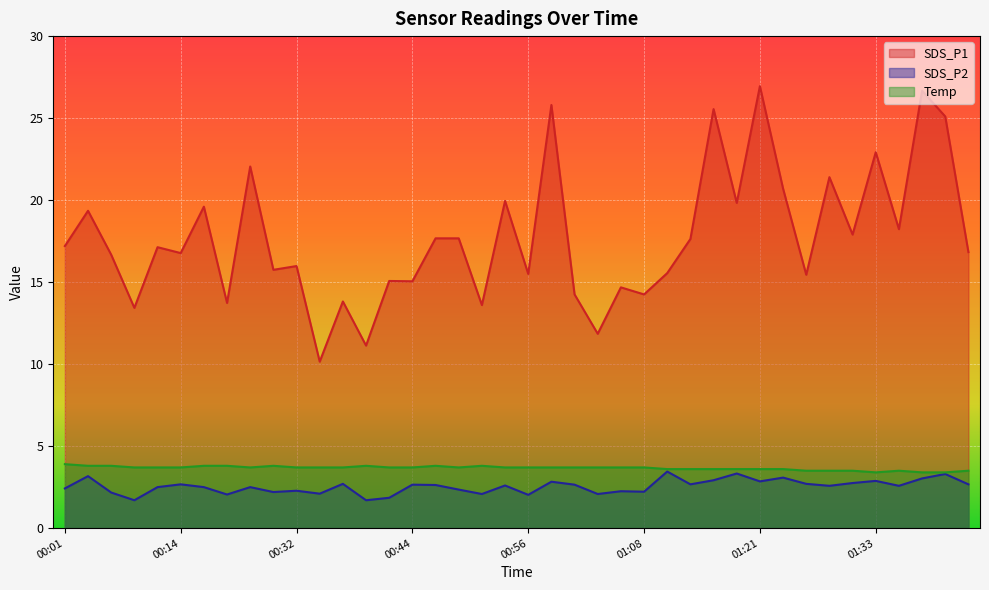

True or false: SDS_P1 and SDS_P2 cross at least once.

False